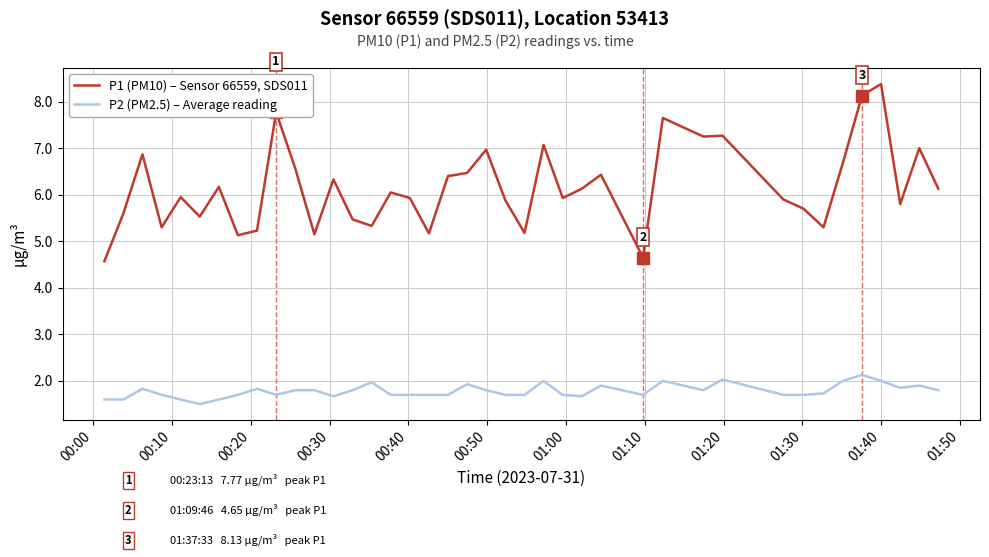

Rank the series by their average value, from lowest to highest.

P2 (PM2.5) – Average reading, P1 (PM10) – Sensor 66559, SDS011